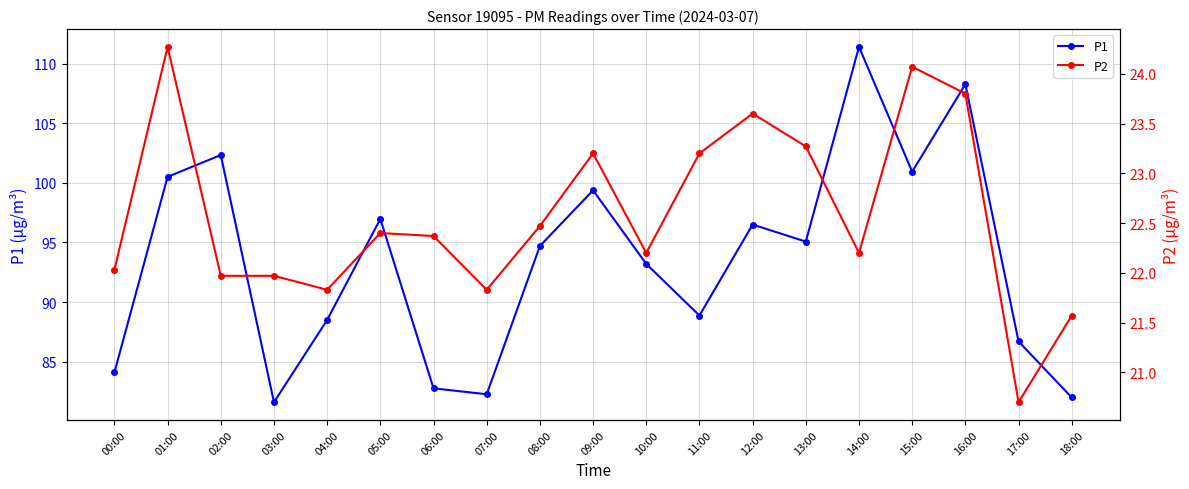

At which label does P2 first exceed 22?

00:00